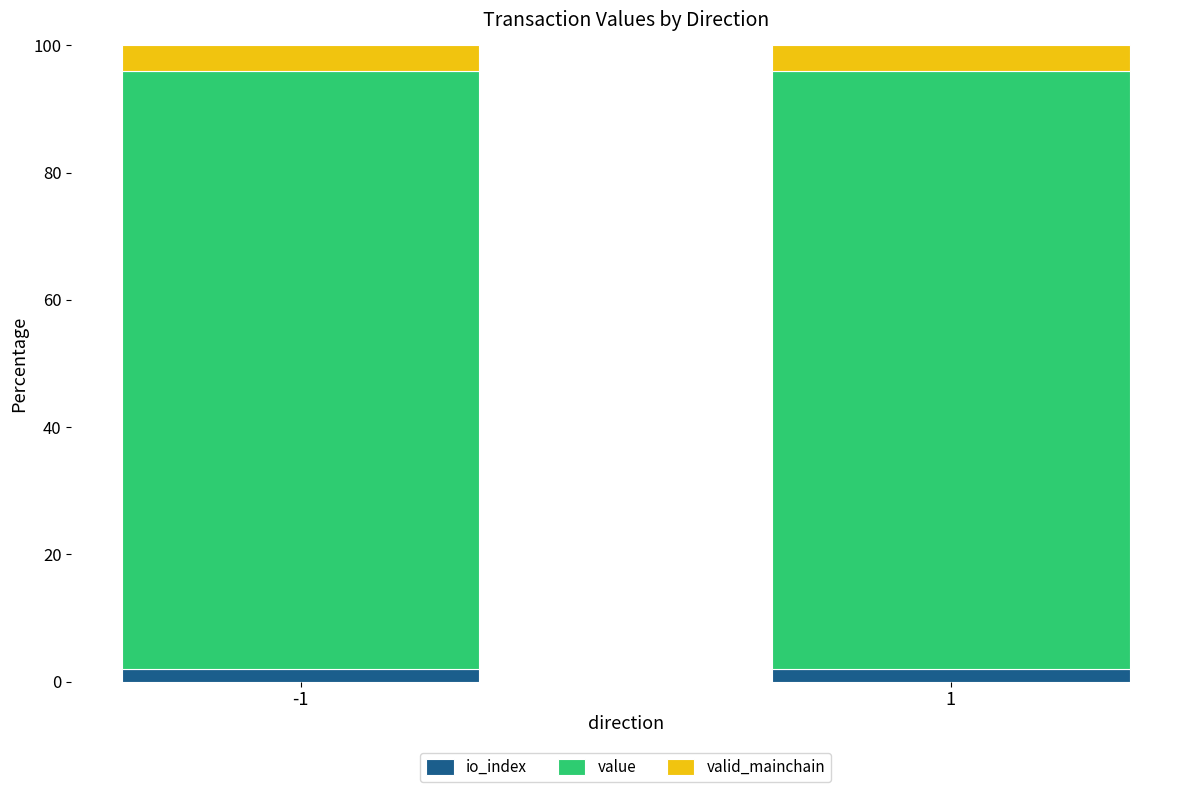

Which has a higher value, -1 or 1?

-1